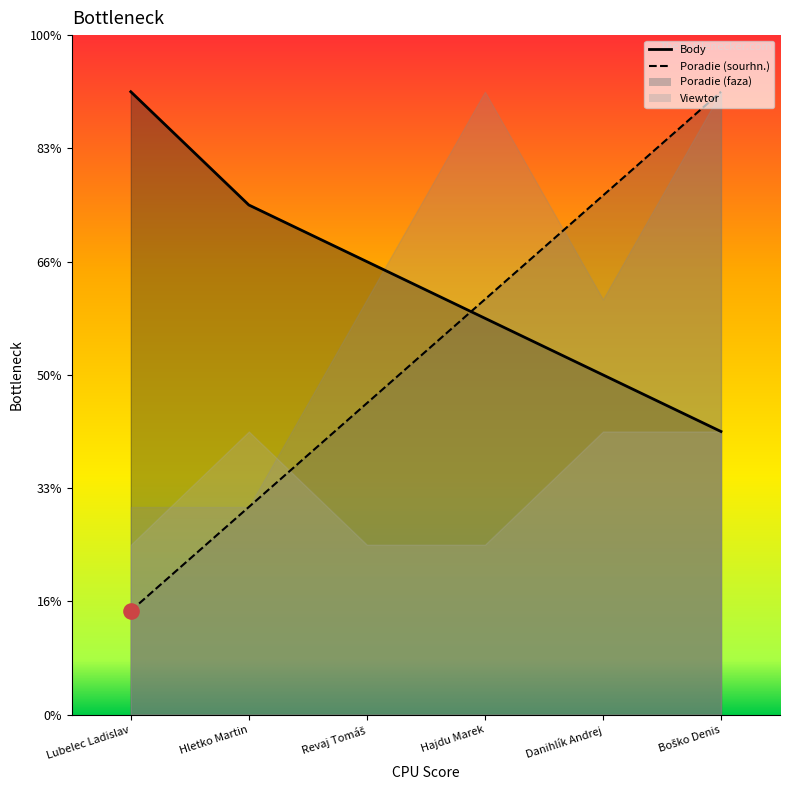

At how many categories does at least one series exceed 10?

2